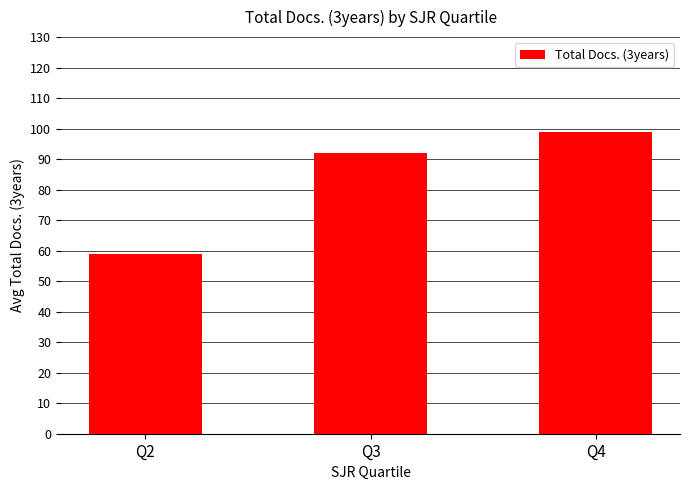

Reading right to left, what are all the values shown in this chart?

Q4=99	Q3=92	Q2=59